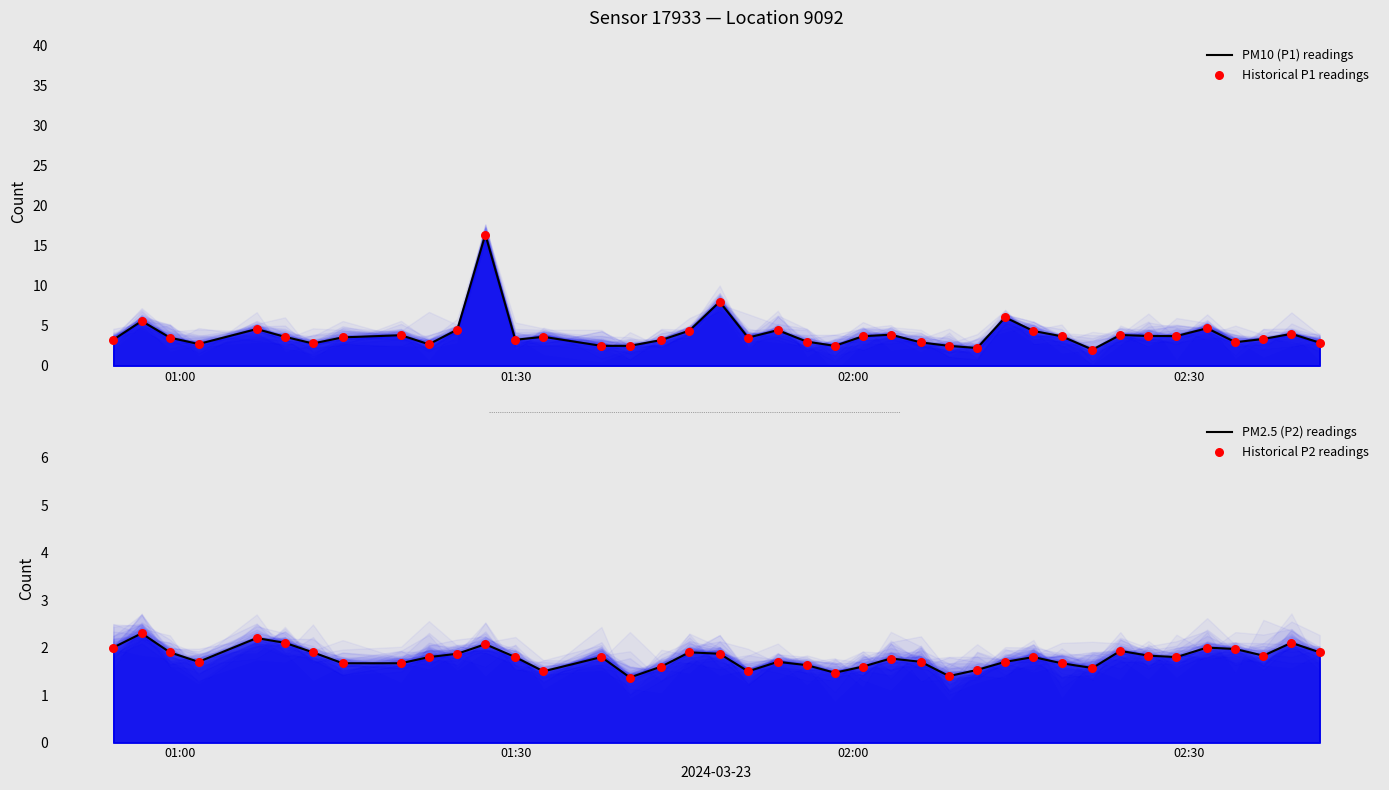

Which series reaches the maximum Y coordinate?

PM10 (P1) readings